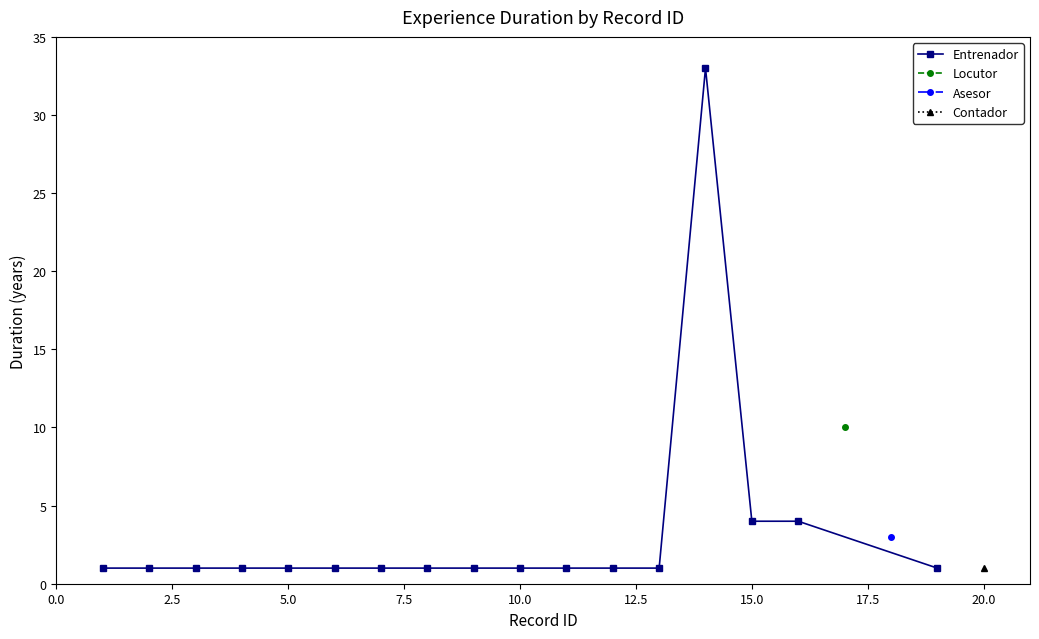

What is the difference between the second highest and minimum values?

3